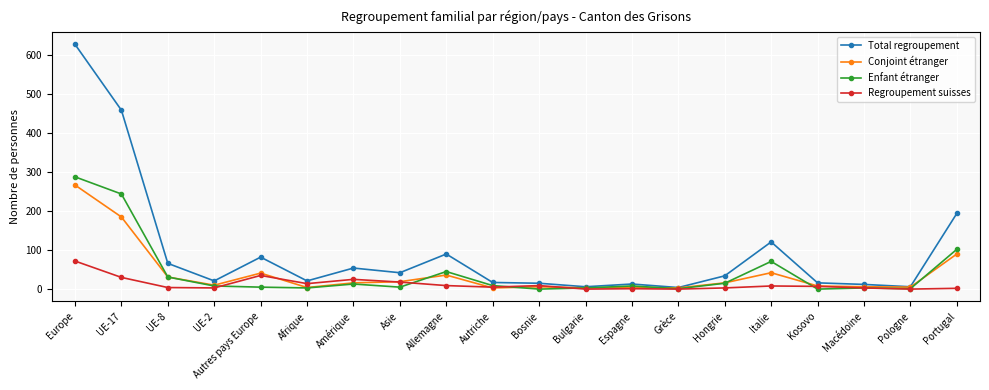

At which category does Regroupement suisses reach its first local peak?

Autres pays Europe